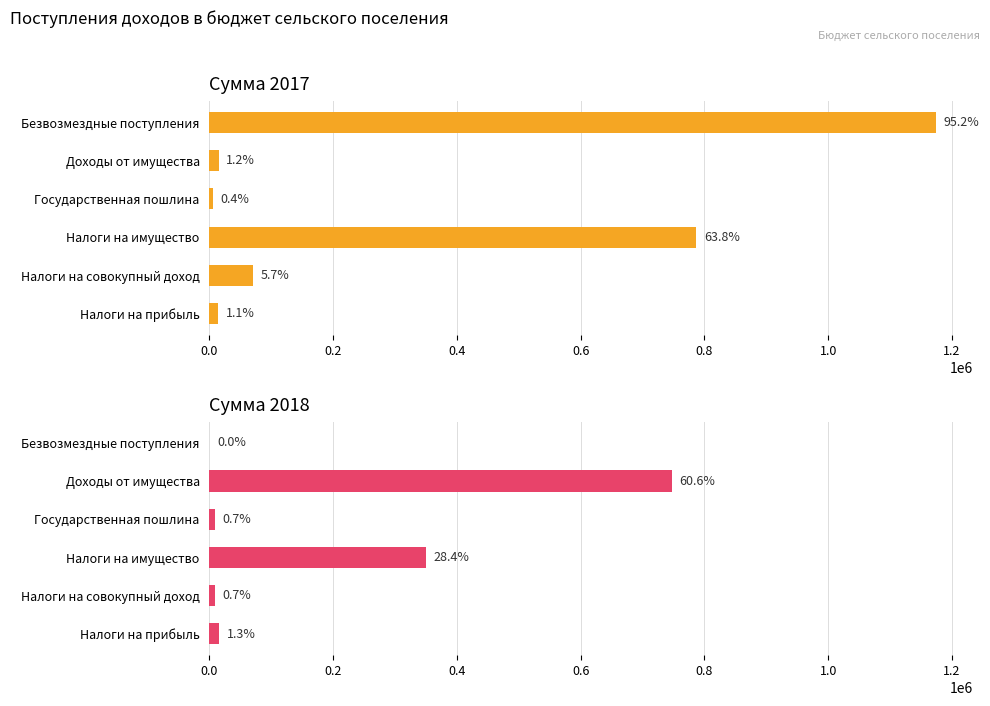

The Сумма 2017 series shows 415831 at Безвозмездные поступления. True or false?

False